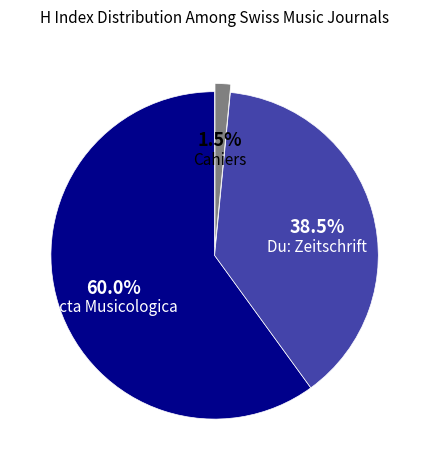

Does any single category account for the majority?

Yes